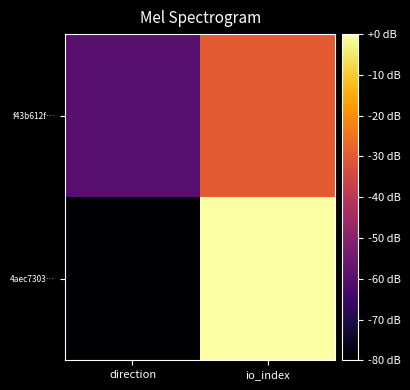

At io_index, list the series in order from smallest to largest.

f43b612f…, 4aec7303…